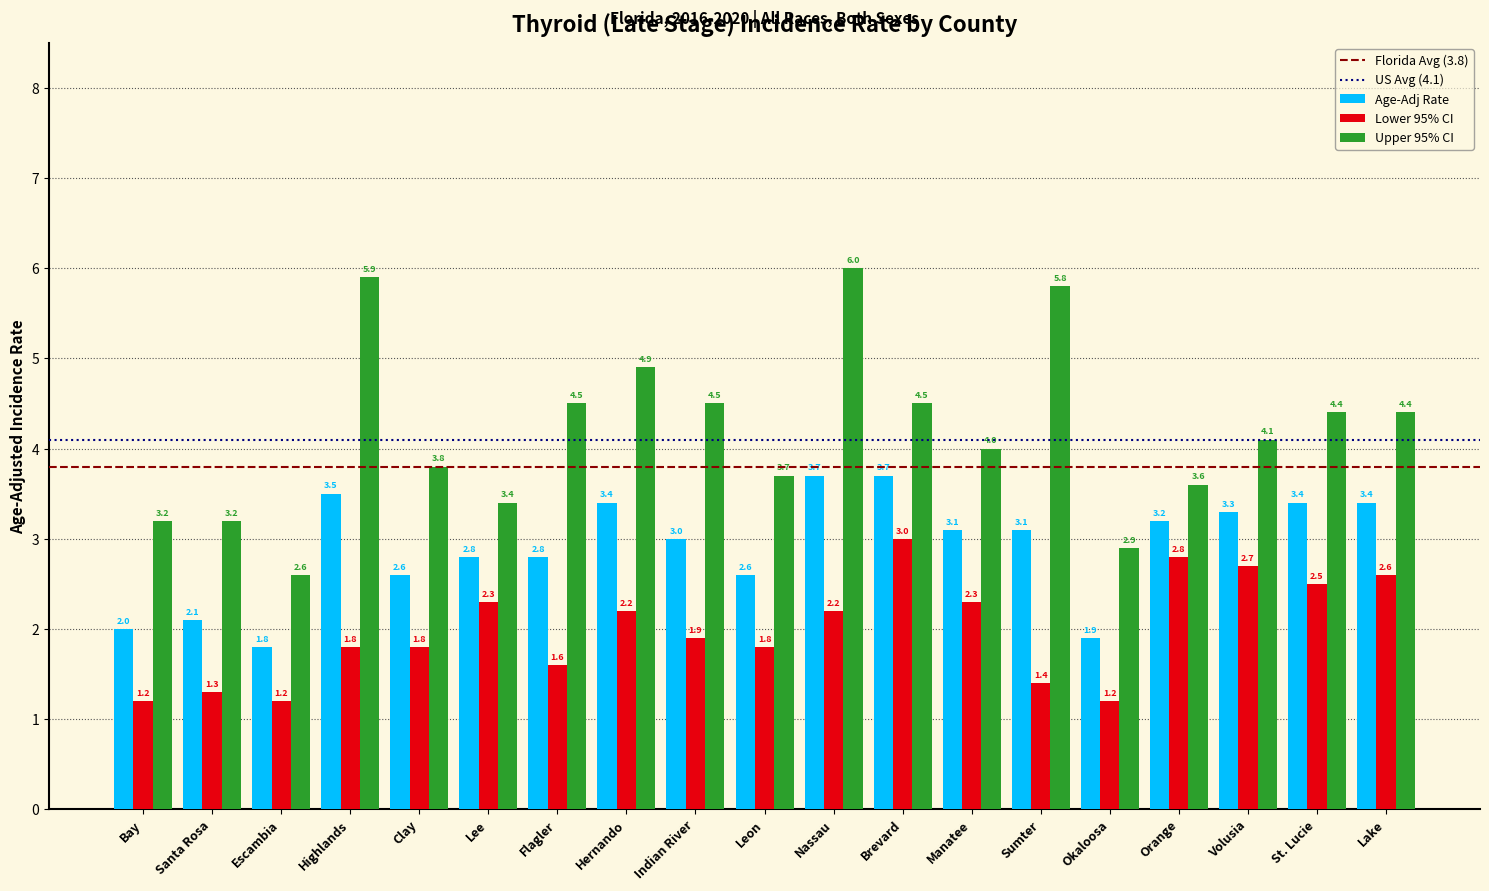

How many values in the Age-Adj Rate series are below 3?

8